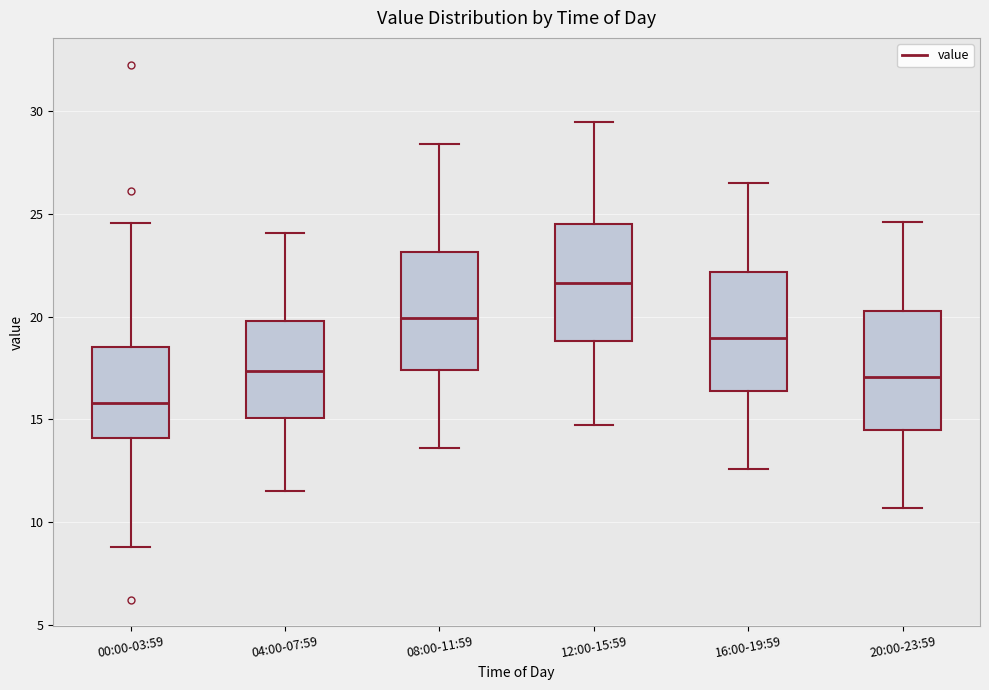

Reading left to right, read every box against the y-axis: the position of its median line, the range the box covers, and the ends of its whiskers. The values are not printed on the chart, so give them approximately, as read against the axis.

00:00-03:59: median 16.0, box 14.0 to 18.5, whiskers 9.0 to 24.5
04:00-07:59: median 17.5, box 15.0 to 20.0, whiskers 11.5 to 24.0
08:00-11:59: median 20.0, box 17.5 to 23.0, whiskers 13.5 to 28.5
12:00-15:59: median 21.5, box 19.0 to 24.5, whiskers 14.5 to 29.5
16:00-19:59: median 19.0, box 16.5 to 22.0, whiskers 12.5 to 26.5
20:00-23:59: median 17.0, box 14.5 to 20.5, whiskers 10.5 to 24.5